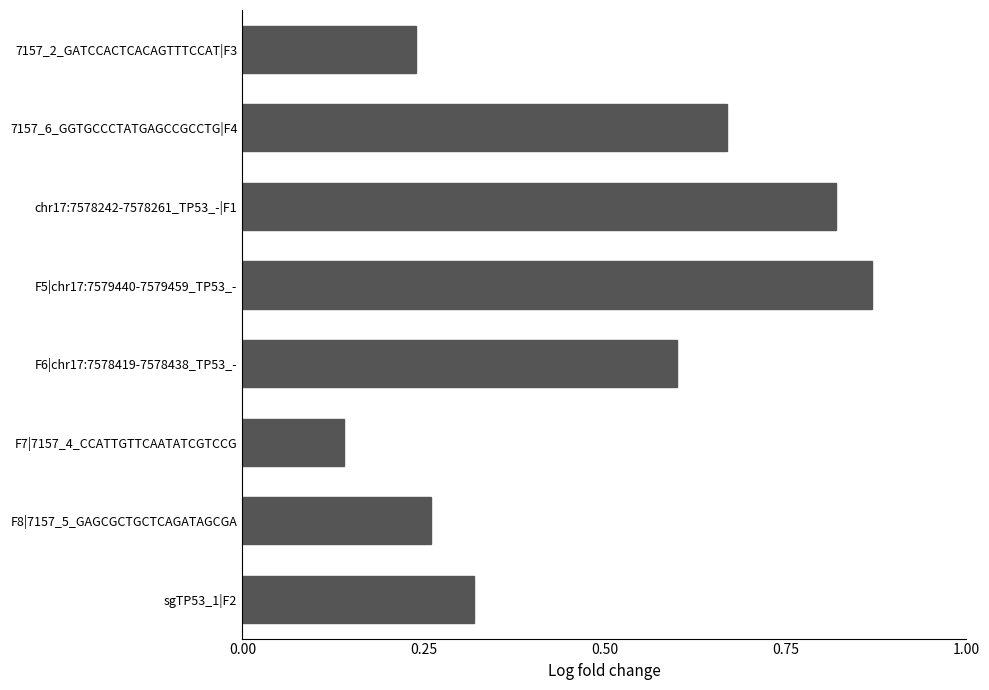

Rank the categories by value from highest to lowest.

F5|chr17:7579440-7579459_TP53_-, chr17:7578242-7578261_TP53_-|F1, 7157_6_GGTGCCCTATGAGCCGCCTG|F4, F6|chr17:7578419-7578438_TP53_-, sgTP53_1|F2, F8|7157_5_GAGCGCTGCTCAGATAGCGA, 7157_2_GATCCACTCACAGTTTCCAT|F3, F7|7157_4_CCATTGTTCAATATCGTCCG